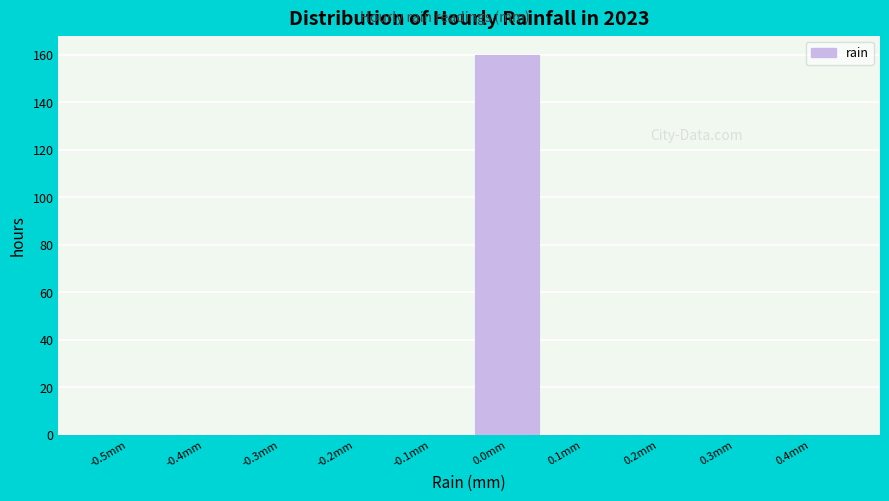

Reading left to right, transcribe all the data shown in this chart.

-0.5mm=0	-0.4mm=0	-0.3mm=0	-0.2mm=0	-0.1mm=0	0.0mm=160	0.1mm=0	0.2mm=0	0.3mm=0	0.4mm=0